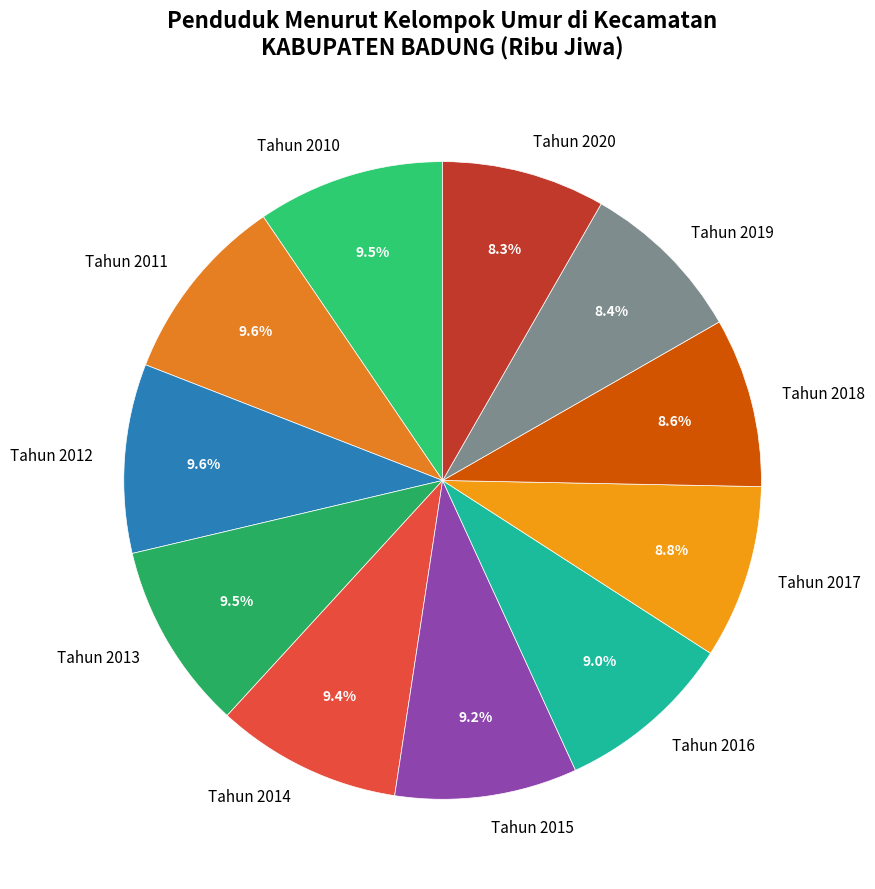

What is the ratio of the value at Tahun 2020 to the value at Tahun 2011?

0.9